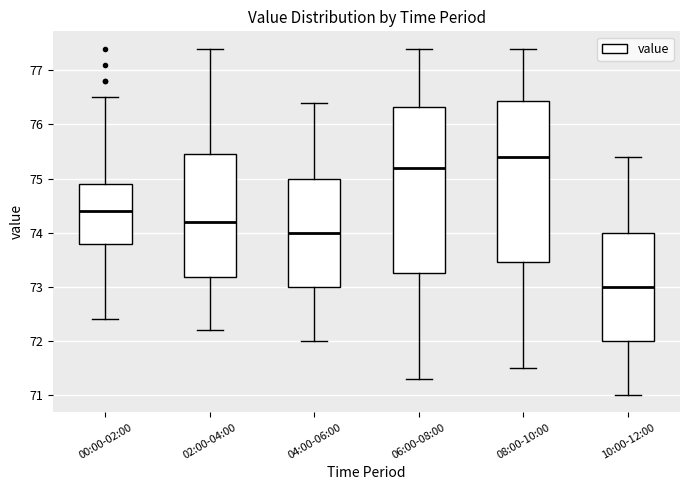

Where is the lower edge of the box for 04:00-06:00 on the y-axis? The values are not printed on the chart, so give them approximately, as read against the axis.

73.0